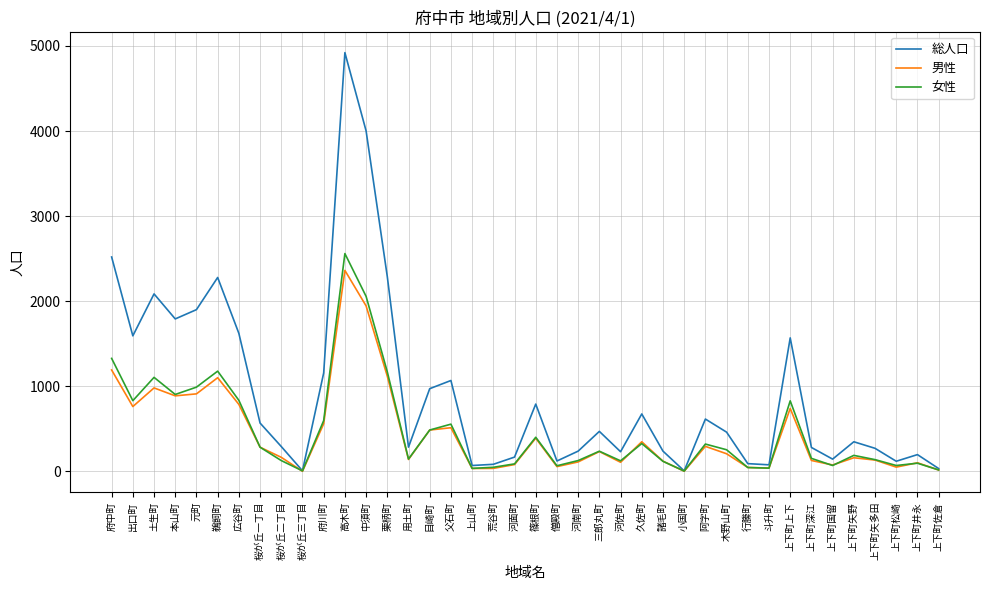

Where is the first local maximum for 総人口?

土生町